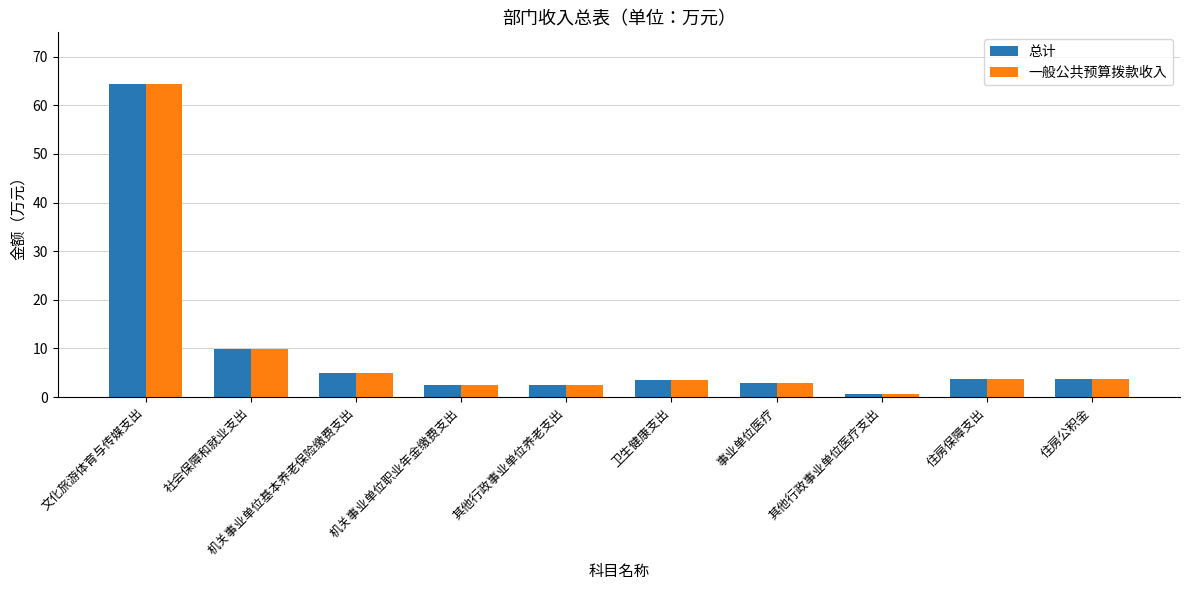

How many series are shown in this chart?

2